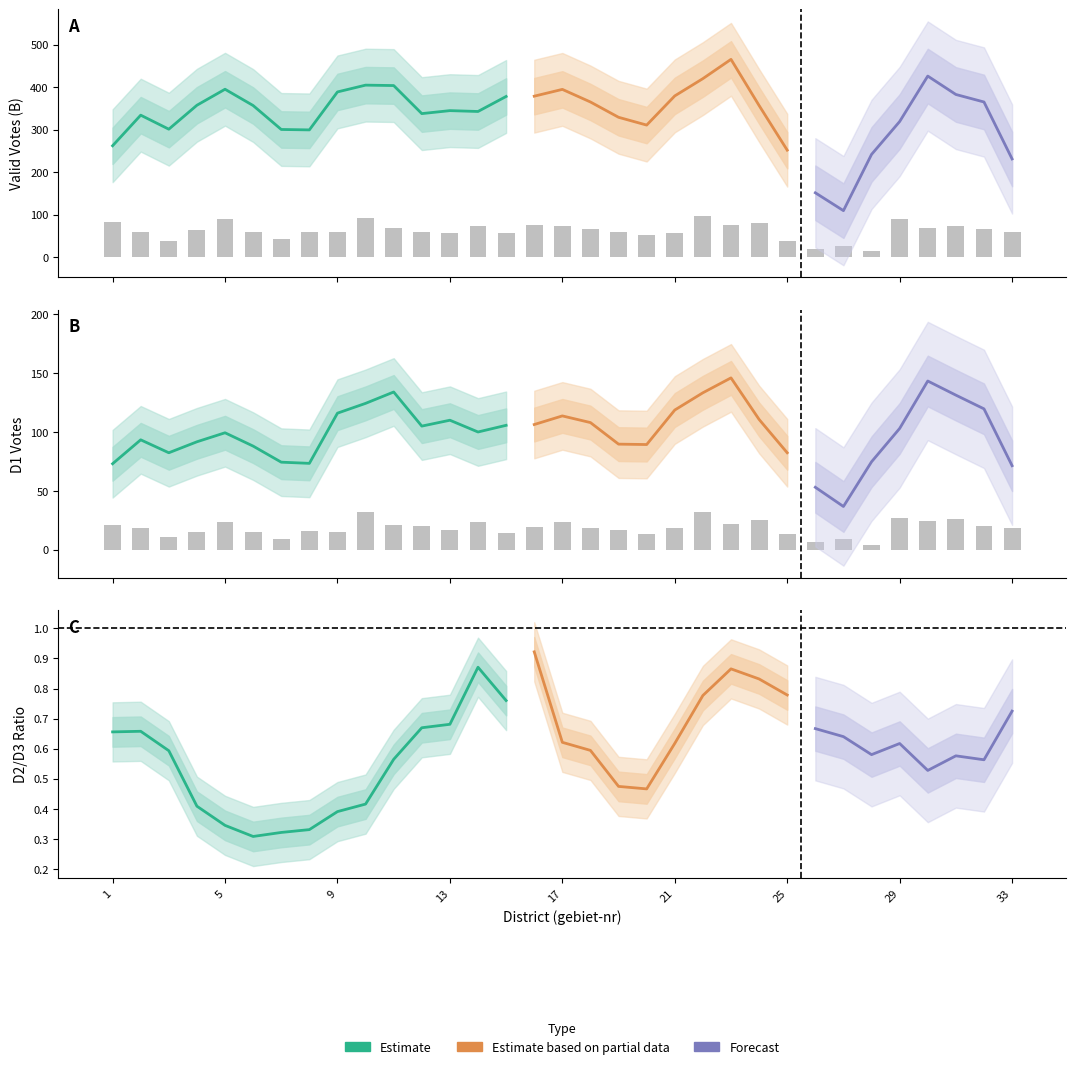

The B series shows 42.1 at 27. True or false?

False